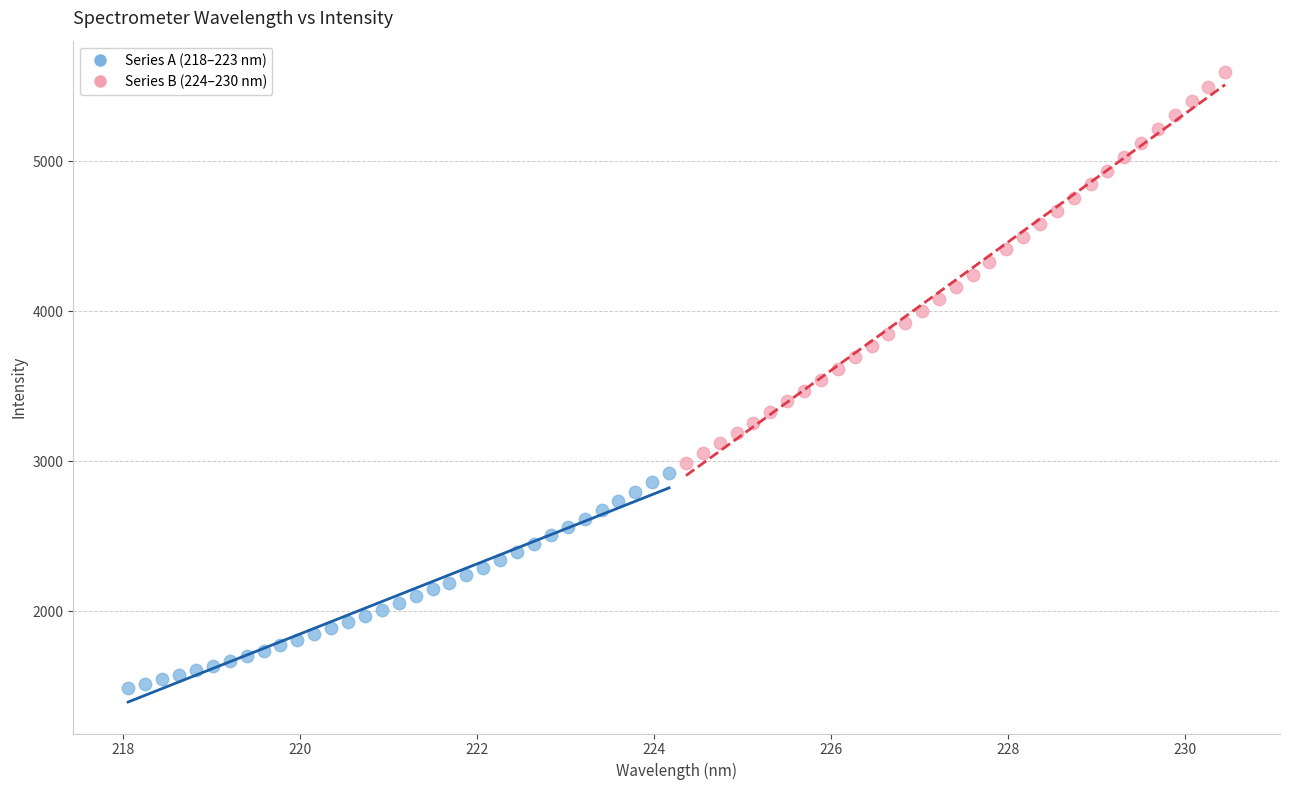

What are all the series names shown in the legend?

Series A (218–223 nm), Series B (224–230 nm)